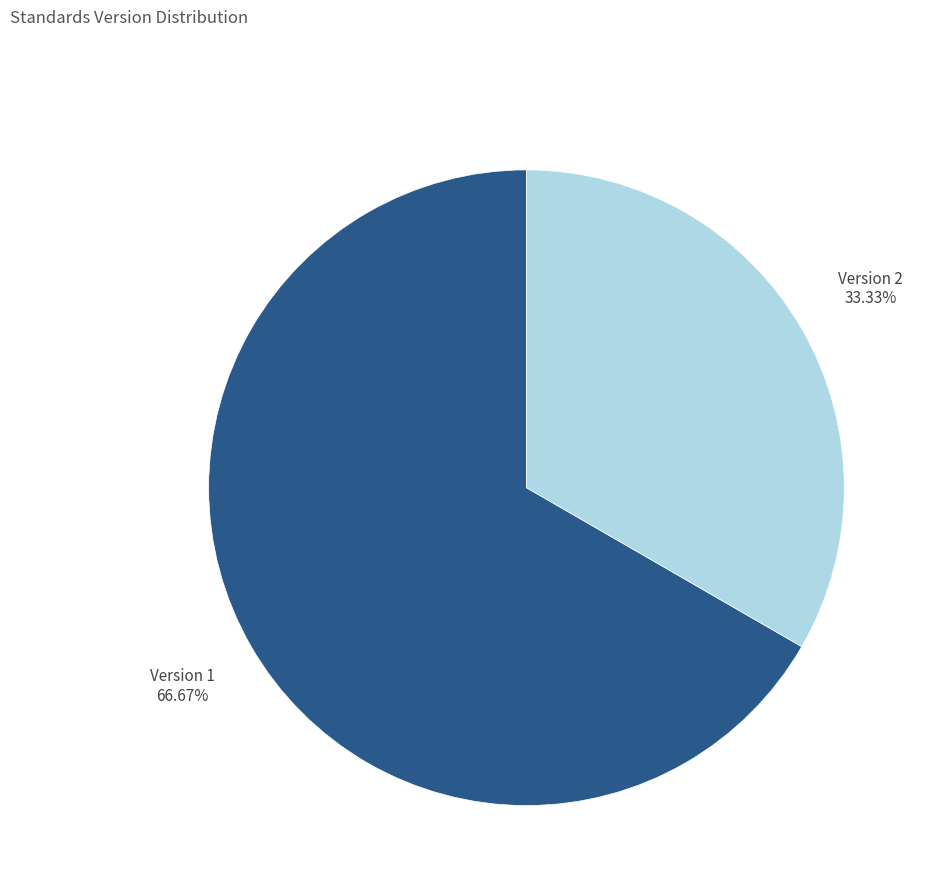

Which has a higher value, Version 1 or Version 2?

Version 1